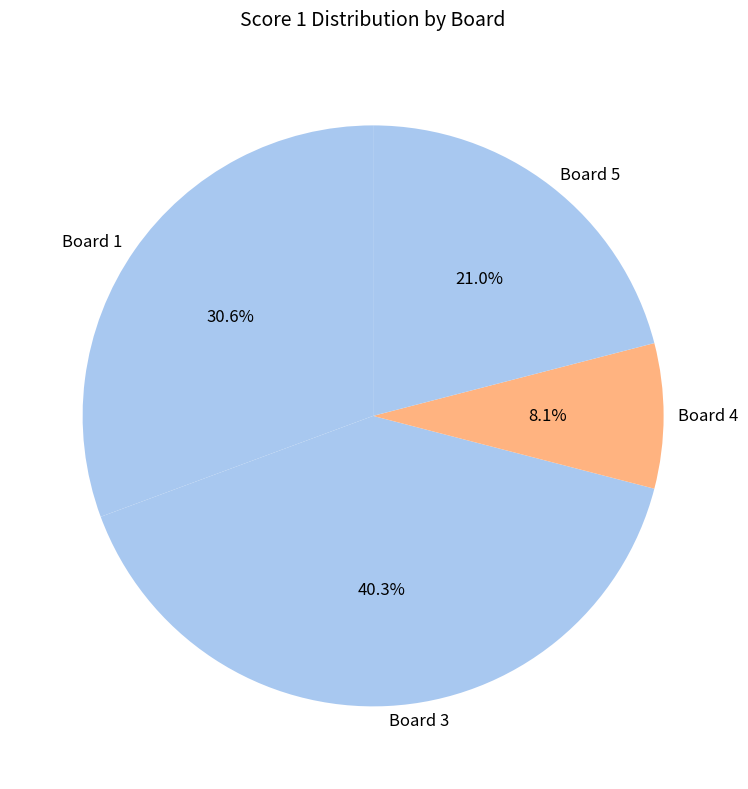

Is there any slice that represents more than half of the pie?

No